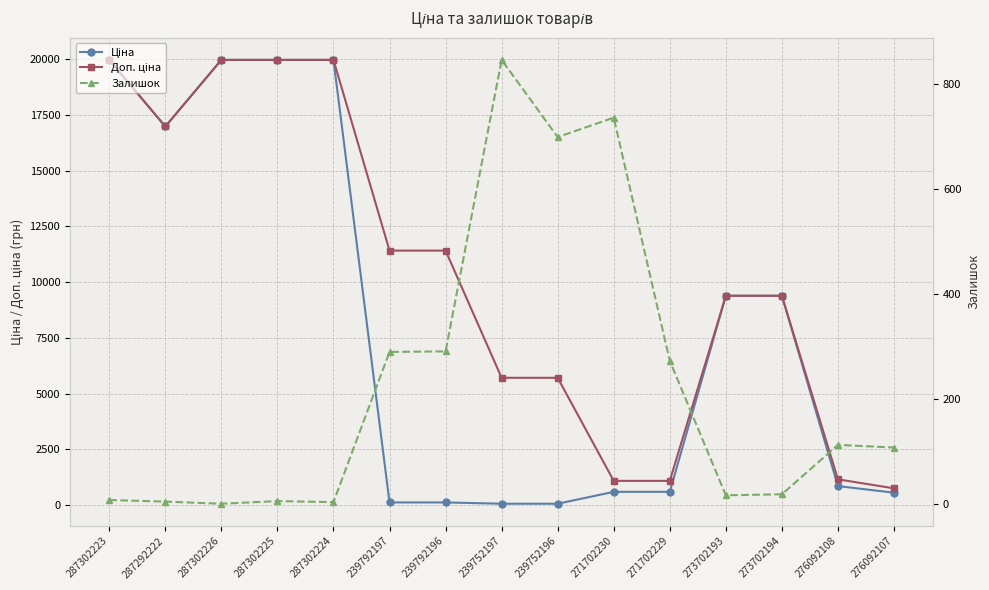

At which label does Ціна reach its minimum?

239752197